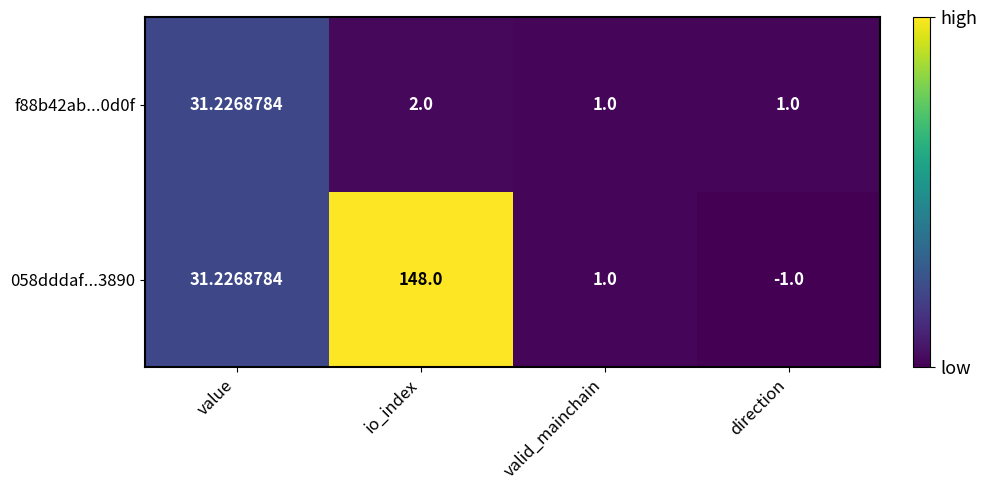

At which label does 058dddaf...3890 reach its peak?

io_index